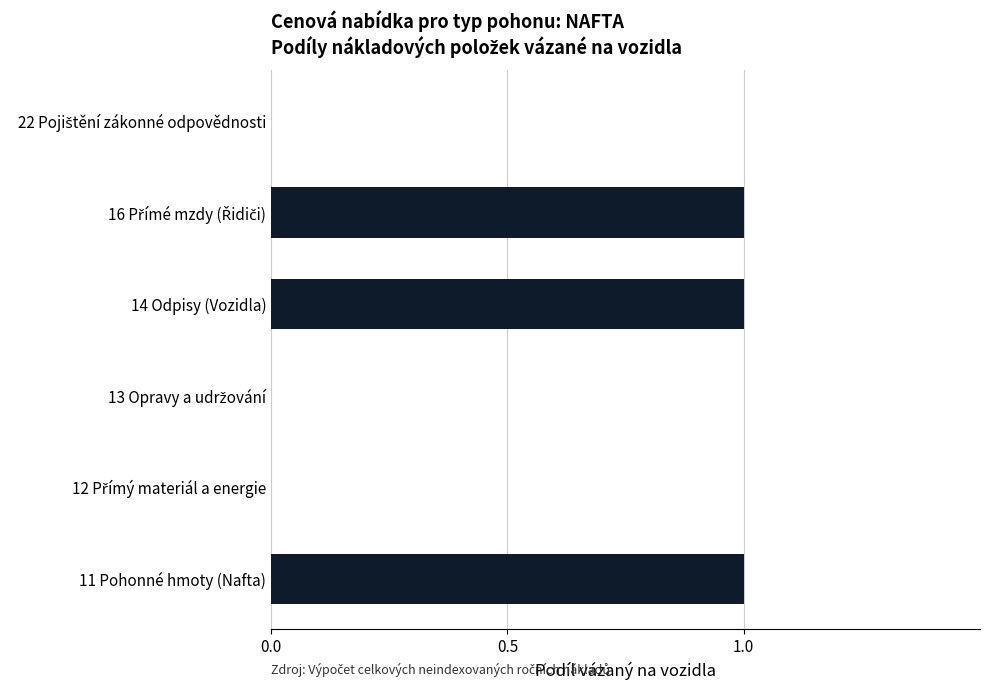

The value at 14 Odpisy (Vozidla) is 1. True or false?

True